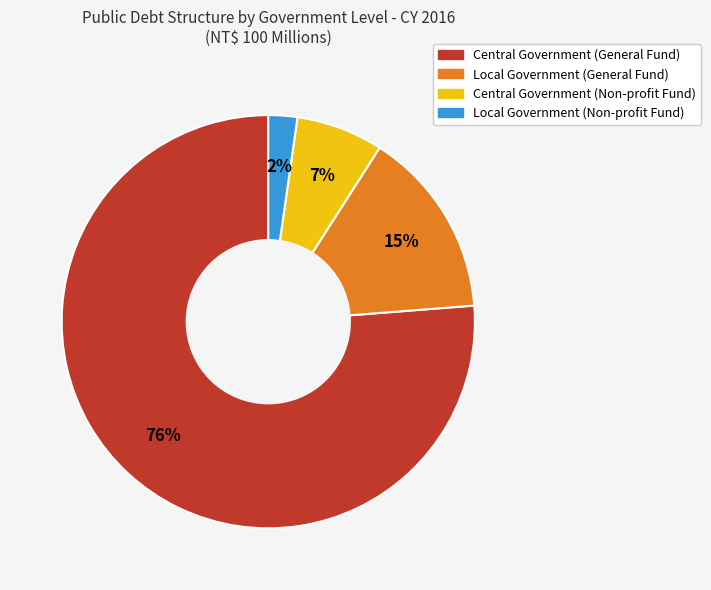

Does any single category account for the majority?

Yes